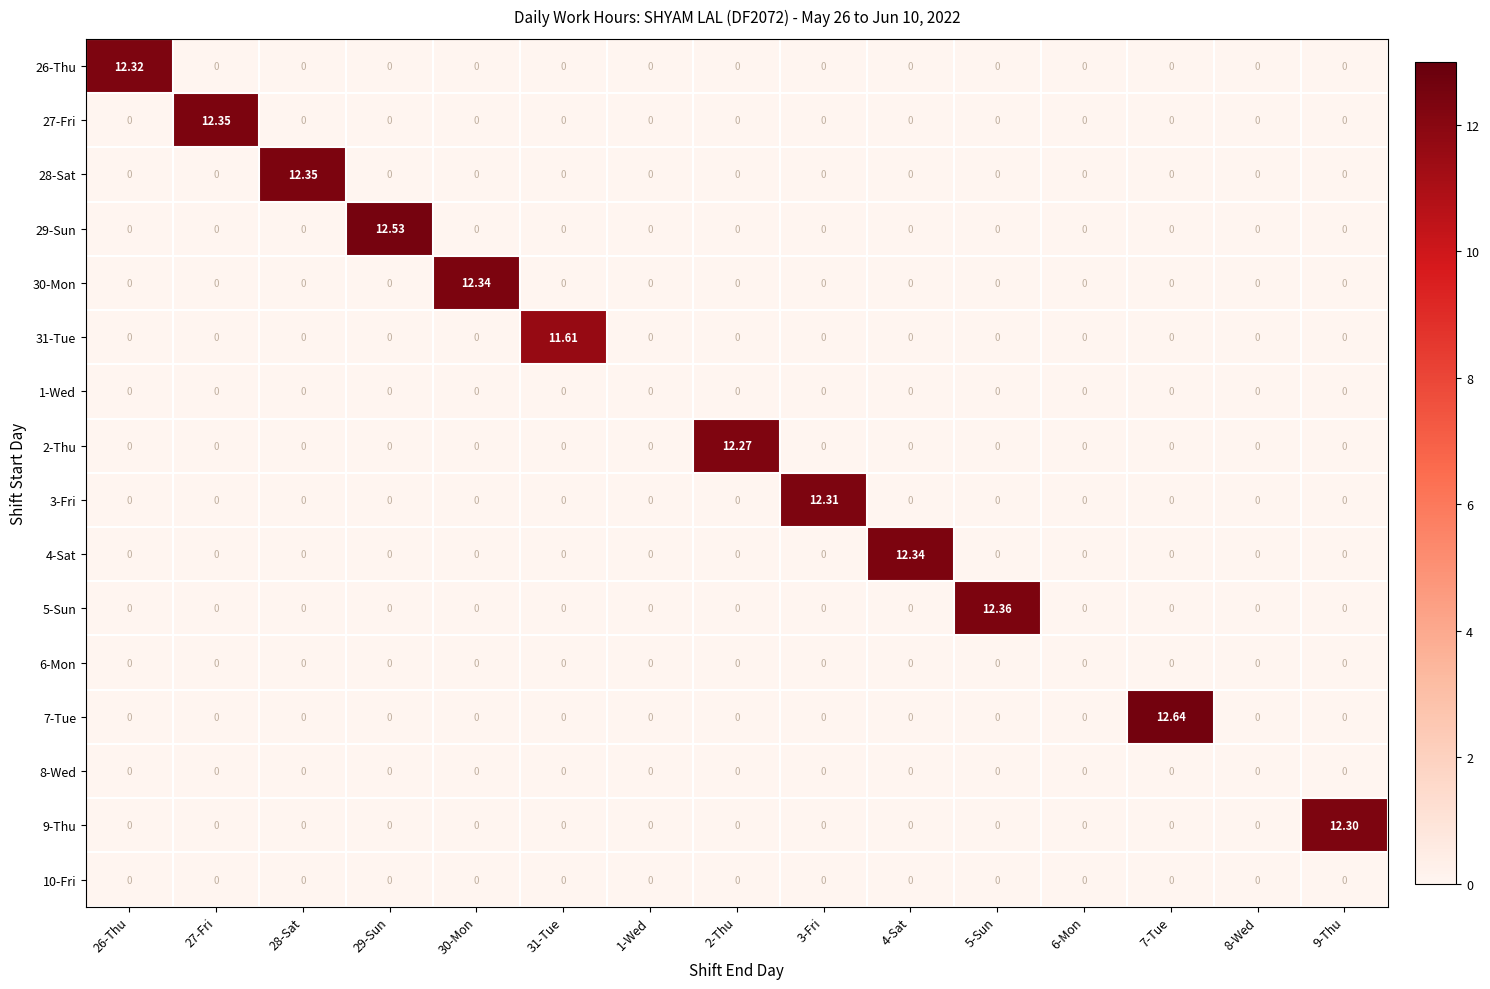

How many data points does each series have?

15